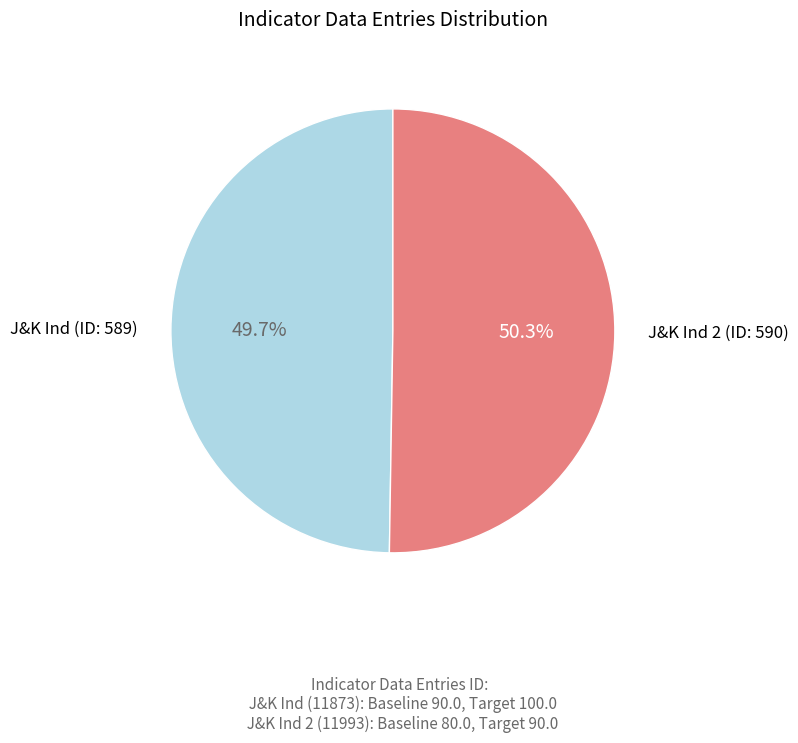

Is there any slice that represents more than half of the pie?

Yes